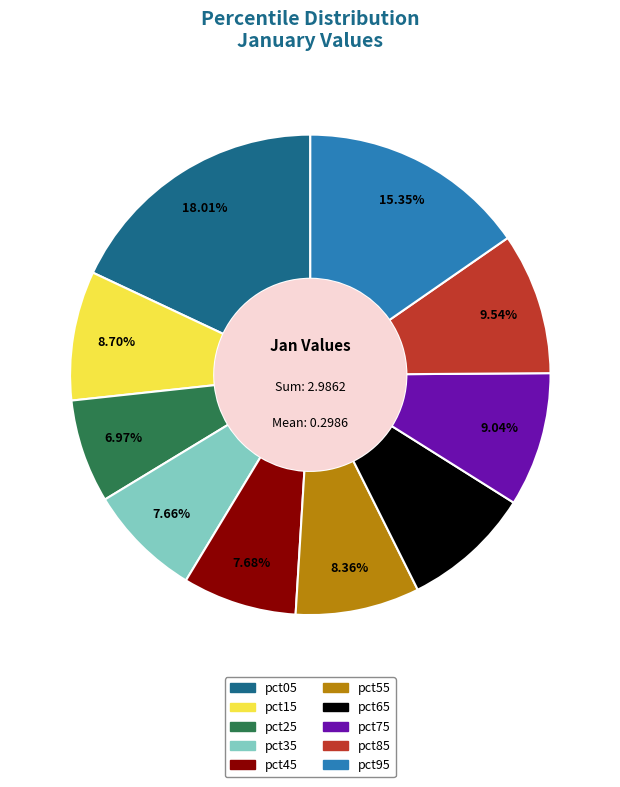

To the nearest percent, what is the average slice percentage?

10%